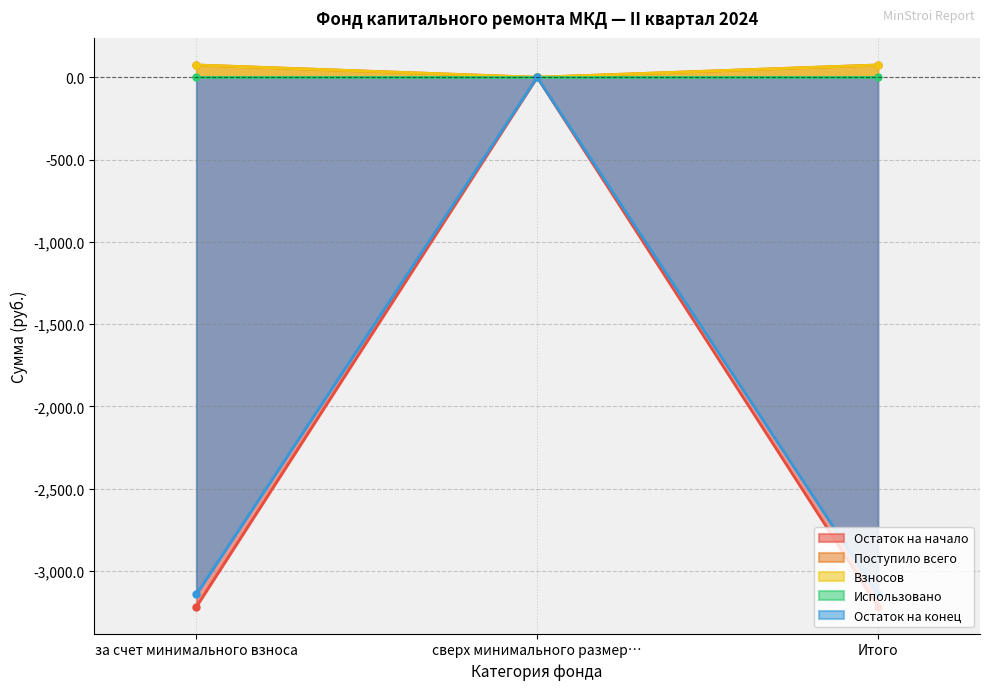

What is the lowest value of the Остаток на конец series?

-3142.9